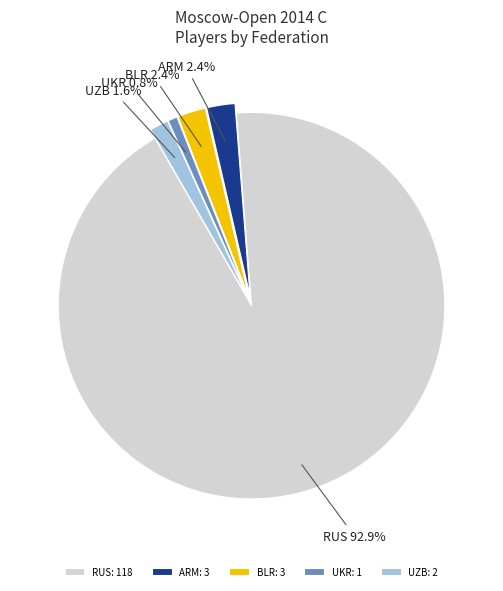

How many slices are in this pie chart?

5